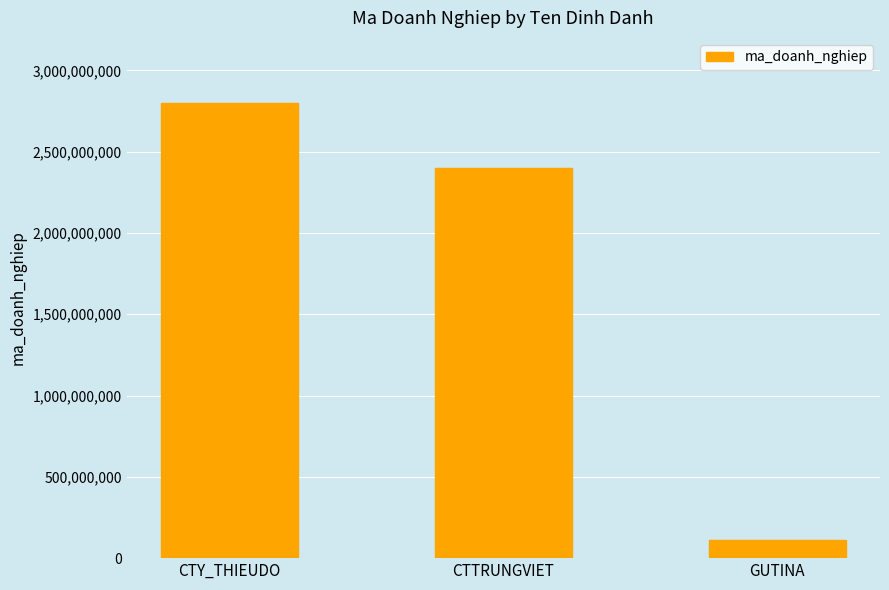

Are the bars grouped side by side (vs. stacked)?

No